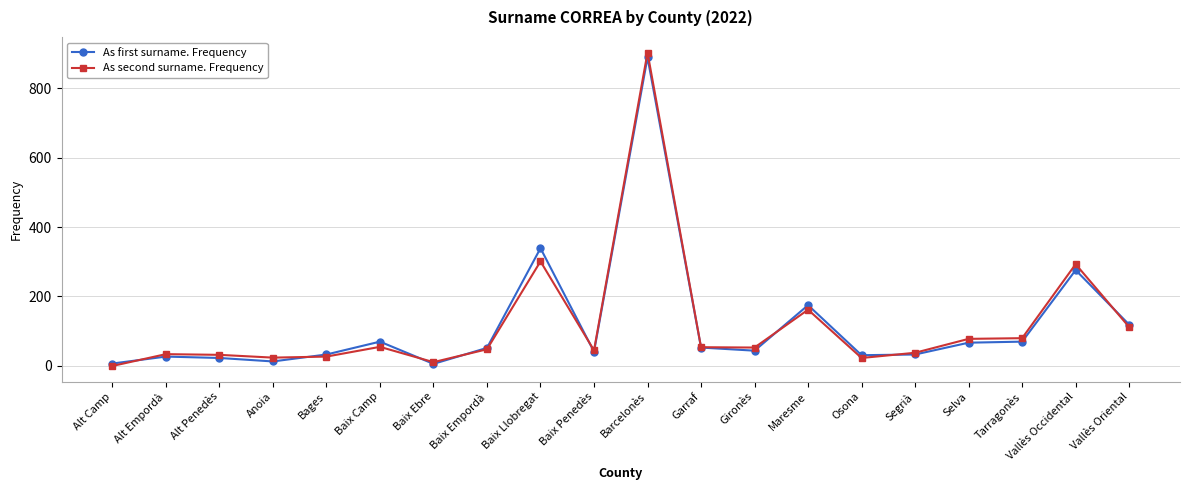

Which series changed the most between Bages and Tarragonès?

As second surname. Frequency